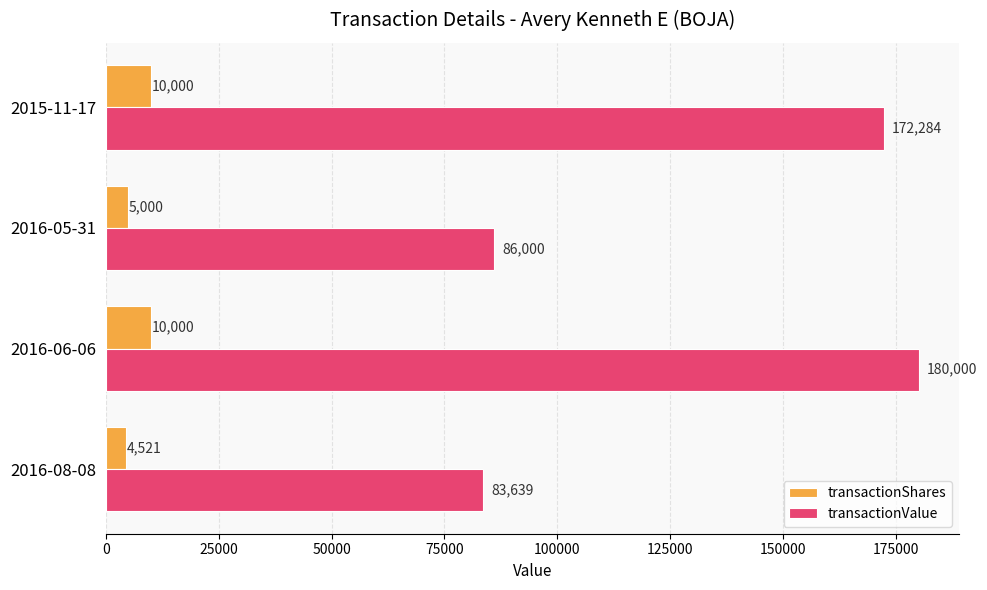

How many data points in transactionValue are less than 172284?

2